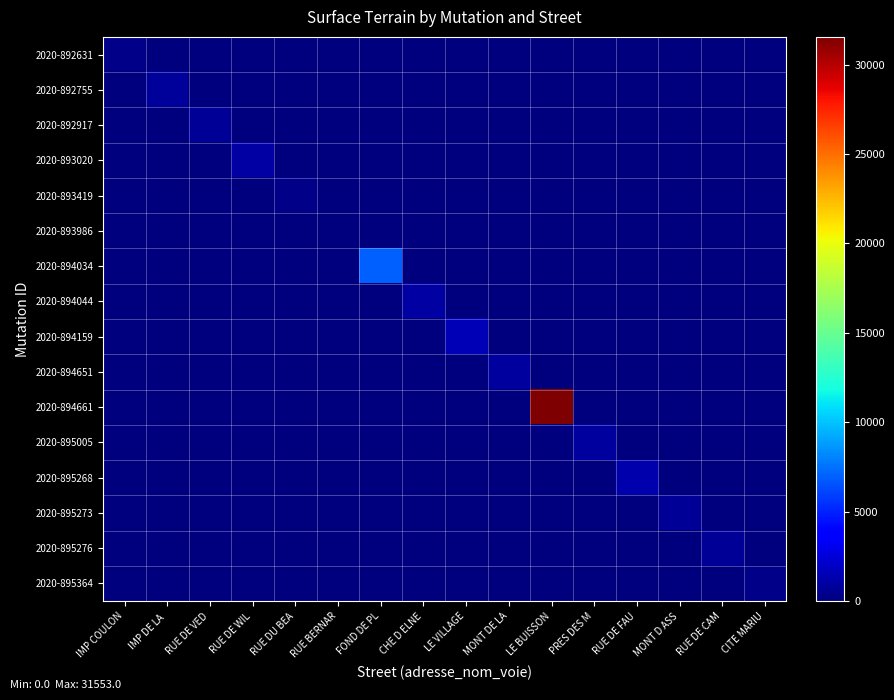

Rank the series by their maximum value, from lowest to highest.

2020-893986, 2020-893419, 2020-892631, 2020-895364, 2020-895273, 2020-892917, 2020-895276, 2020-892755, 2020-895005, 2020-894651, 2020-894044, 2020-893020, 2020-895268, 2020-894159, 2020-894034, 2020-894661